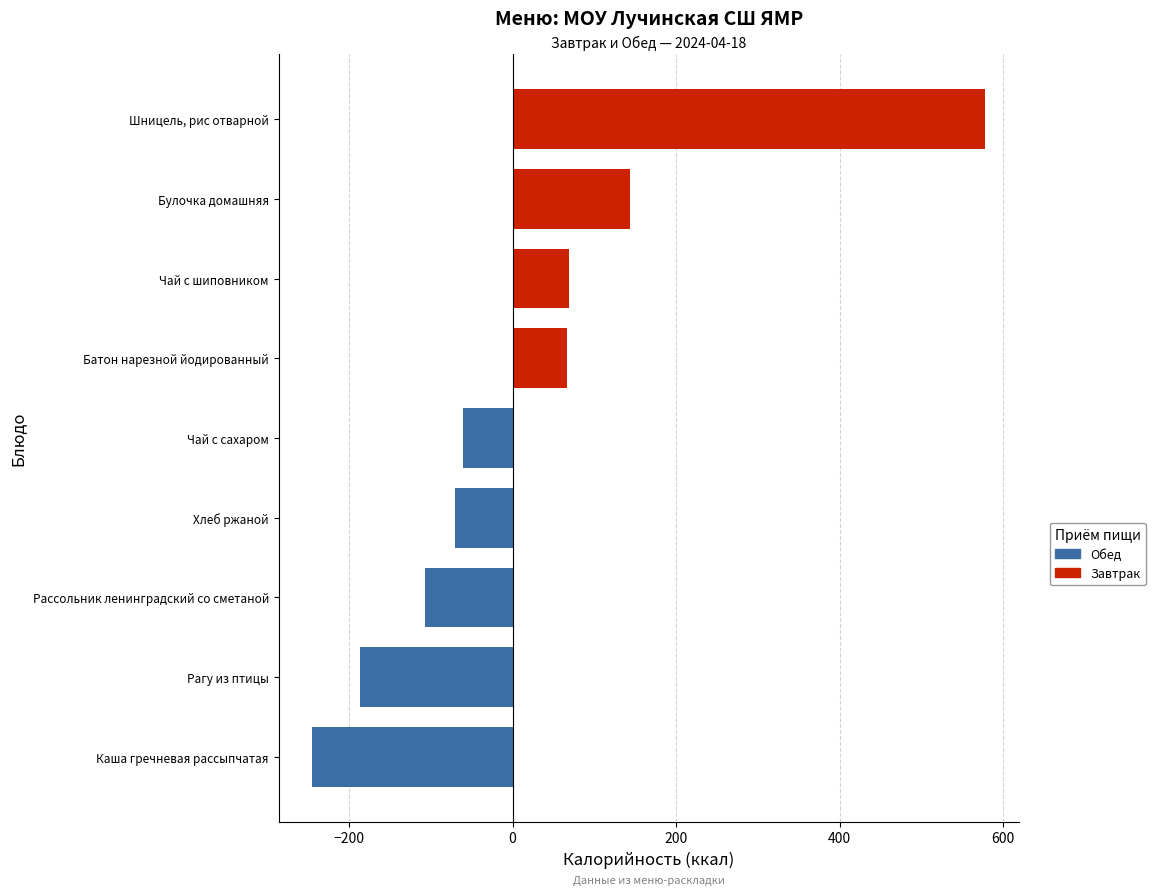

Which label corresponds to the smallest value in the chart?

Каша гречневая рассыпчатая